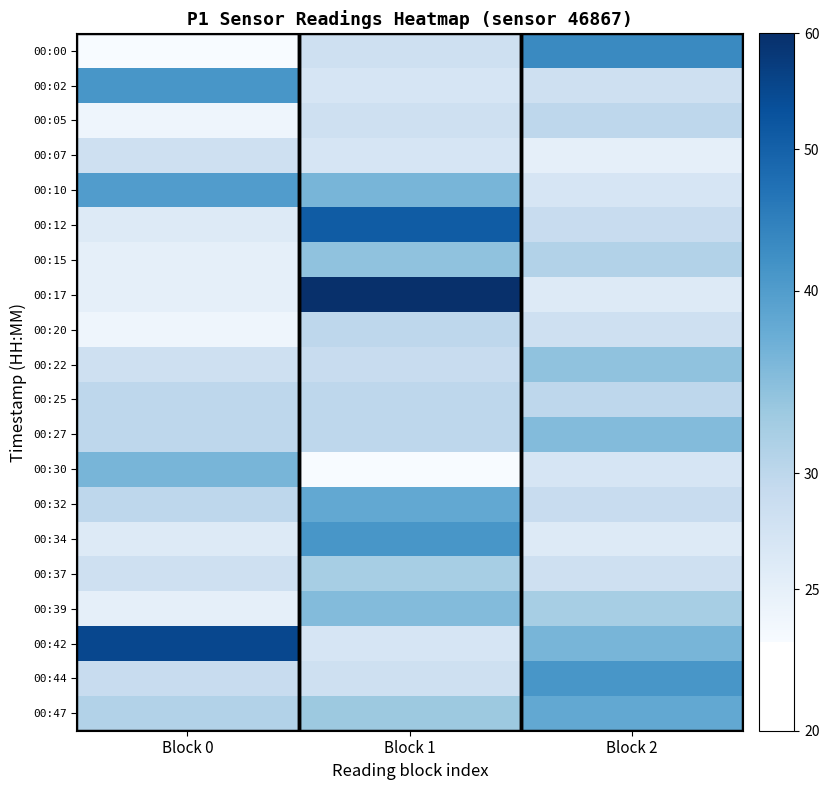

List the series in order of their peak value, lowest first.

00:07, 00:05, 00:20, 00:25, 00:37, 00:15, 00:22, 00:27, 00:39, 00:30, 00:32, 00:47, 00:10, 00:02, 00:34, 00:44, 00:00, 00:12, 00:42, 00:17